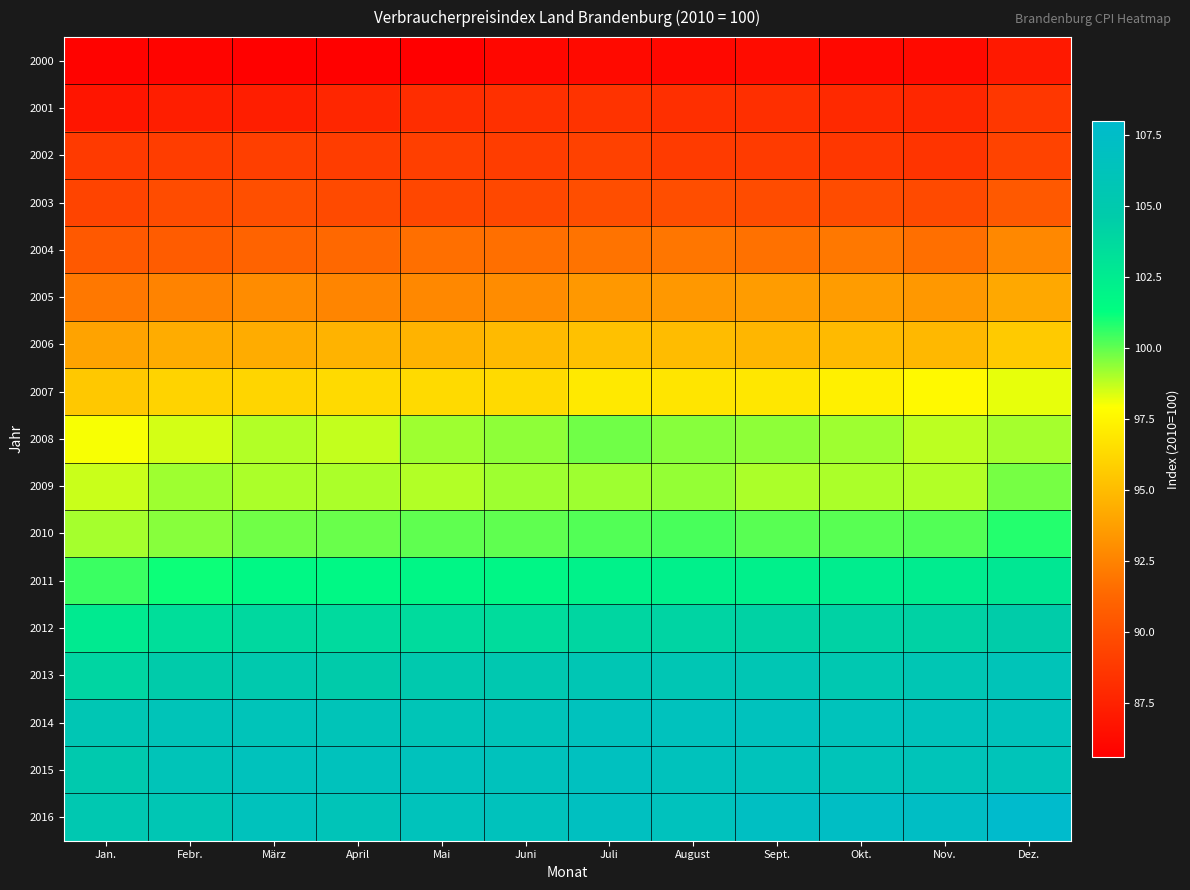

At how many categories does at least one series exceed 88?

12